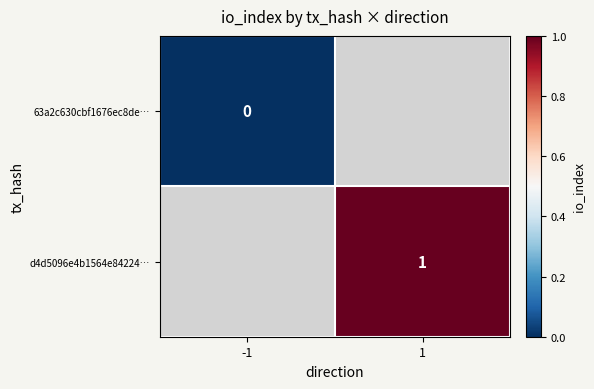

The value of d4d5096e4b1564e84224… at 1 is 1. True or false?

True